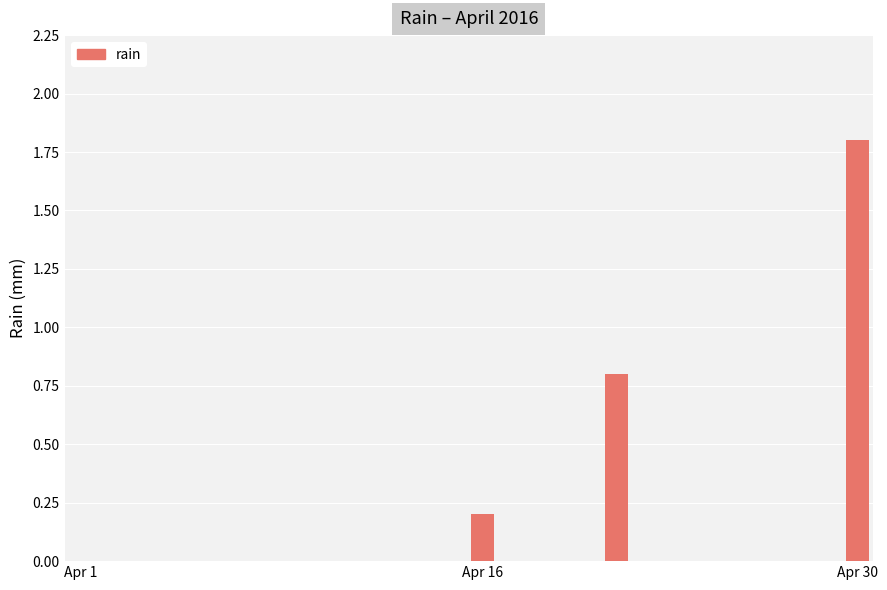

What is the average value?

0.1